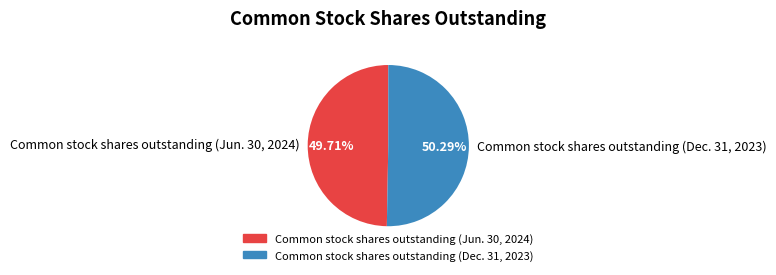

Which has a higher value, Common stock shares outstanding (Dec. 31, 2023) or Common stock shares outstanding (Jun. 30, 2024)?

Common stock shares outstanding (Dec. 31, 2023)